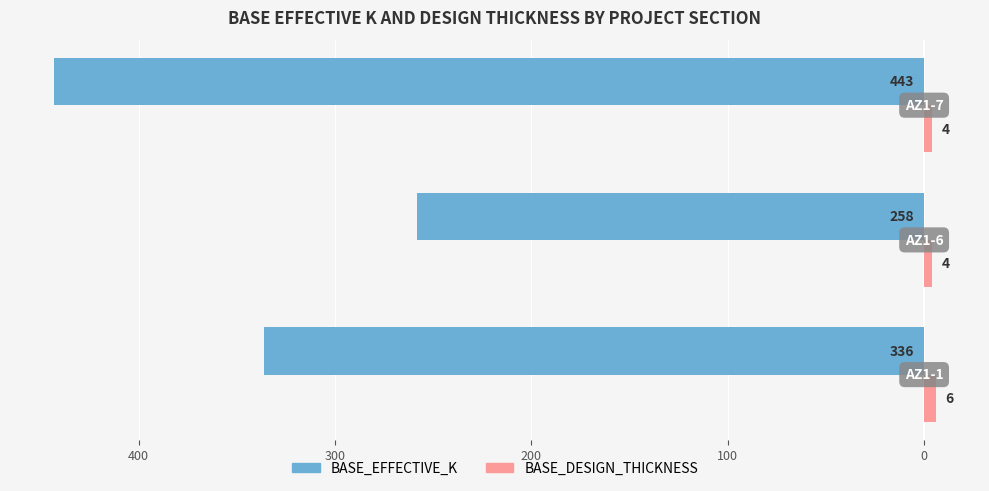

What are all the series names shown in the legend?

BASE_EFFECTIVE_K, BASE_DESIGN_THICKNESS